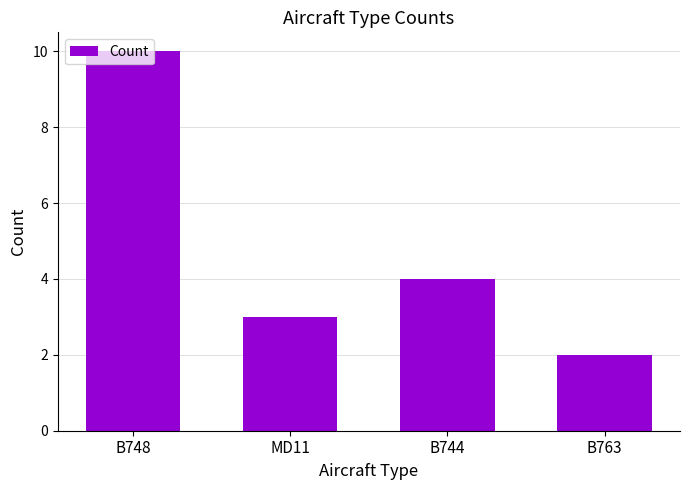

The chart shows a value of 4 at B744. True or false?

True